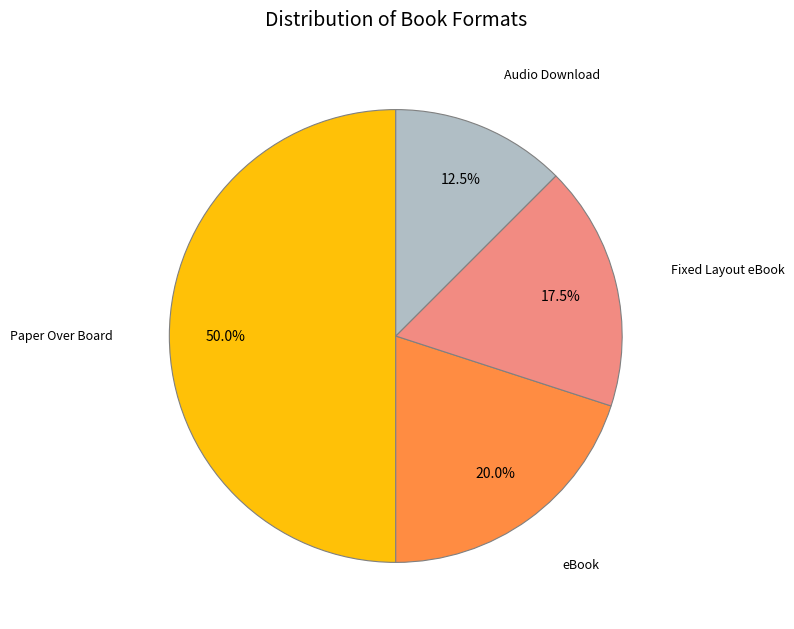

To the nearest percent, what portion does Paper Over Board represent?

50%